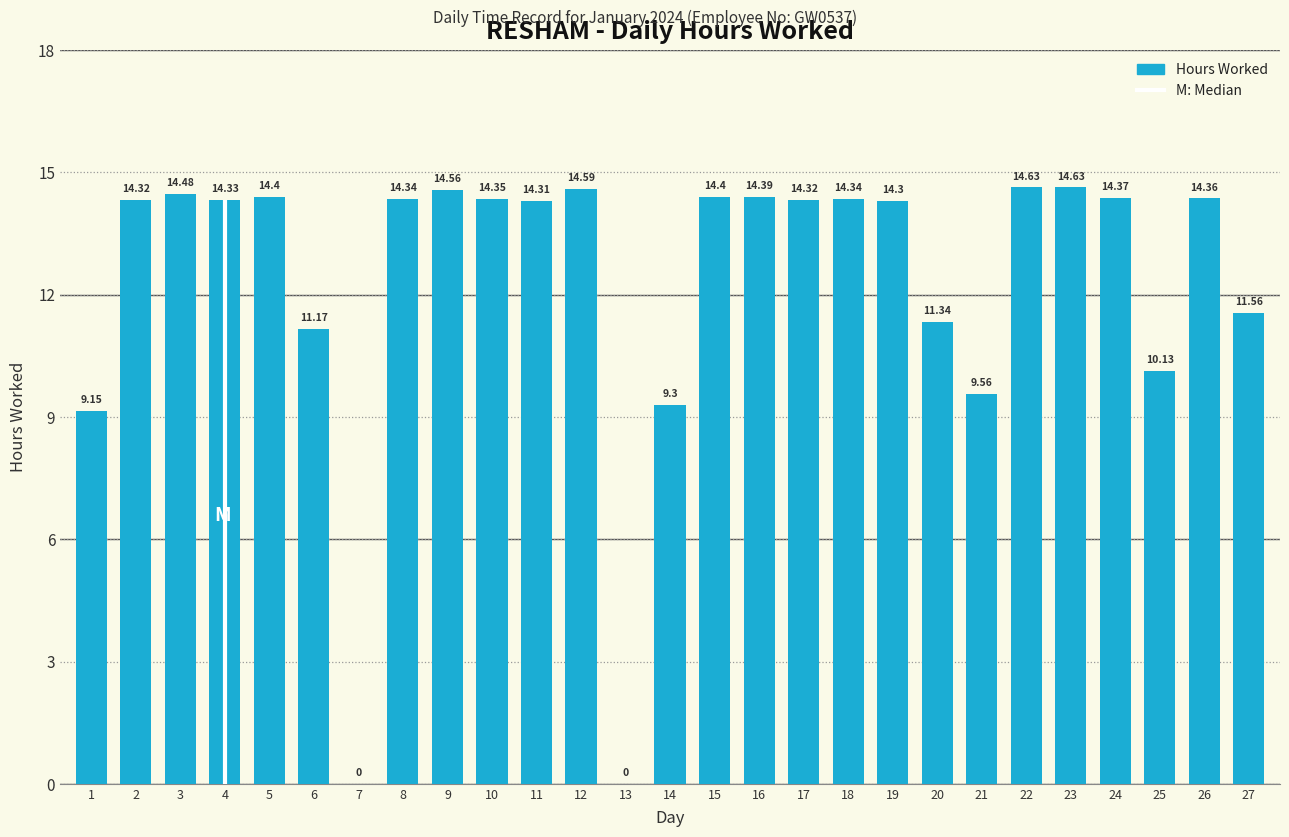

Where is the data nearest to the value 7?

1